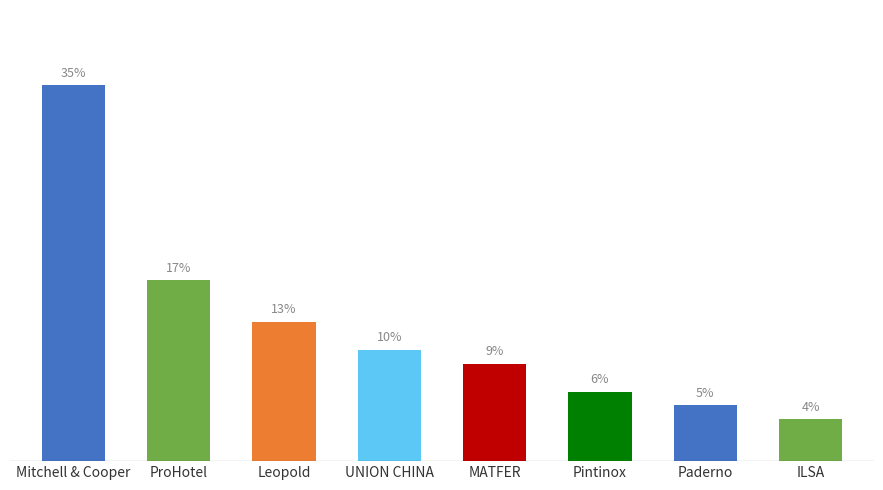

Which has a higher value, MATFER or Leopold?

Leopold